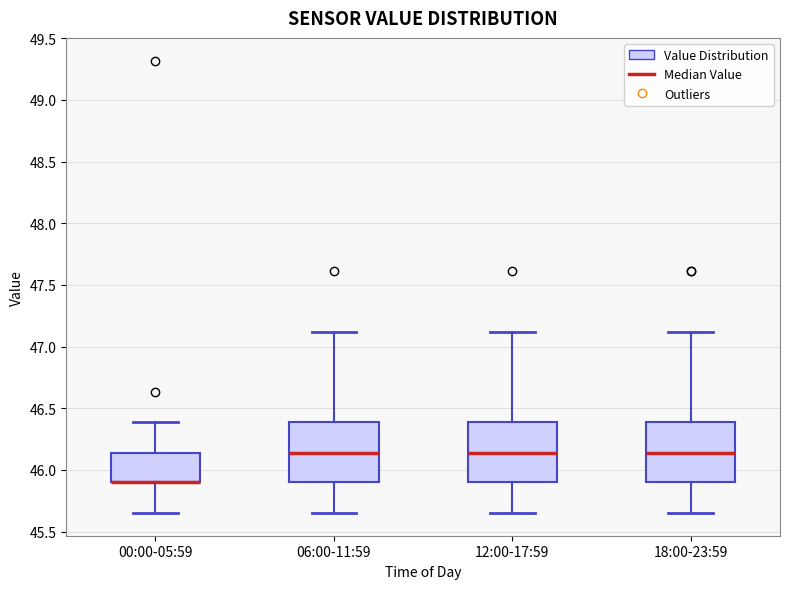

Where is the lower edge of the box for 18:00-23:59 on the y-axis? The values are not printed on the chart, so give them approximately, as read against the axis.

45.90